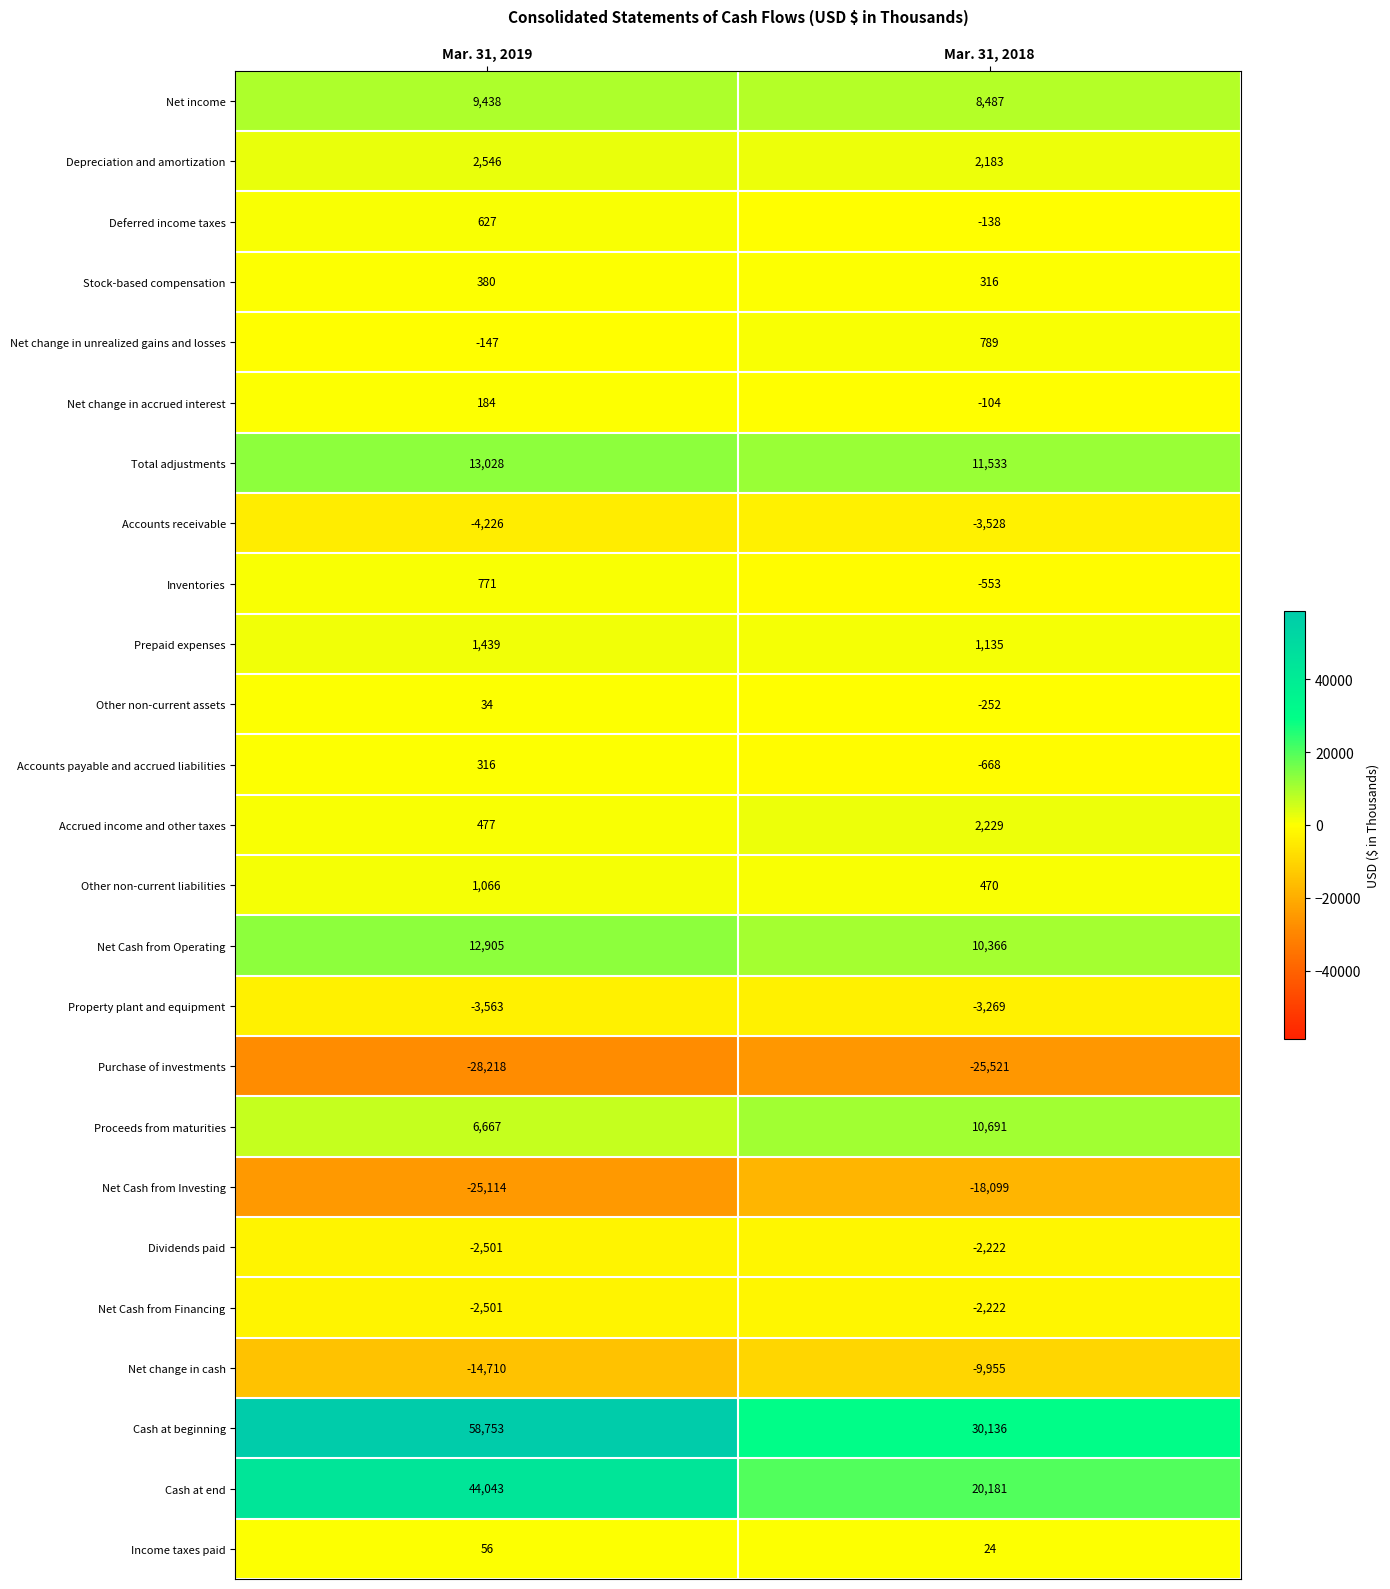

Which series changed the most between Mar. 31, 2019 and Mar. 31, 2018?

Cash at beginning